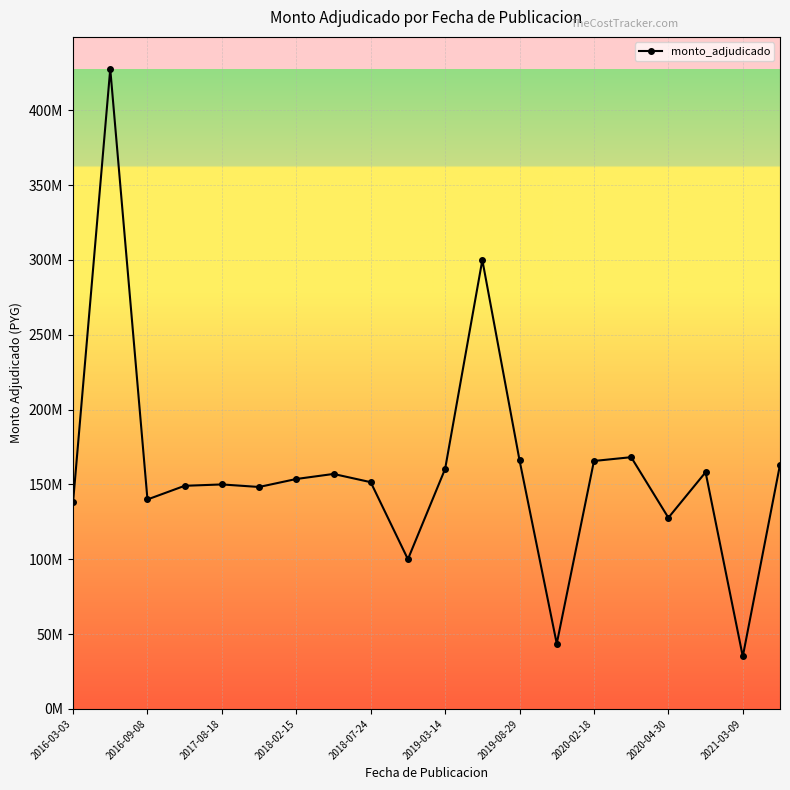

Does the chart have visible grid lines?

Yes